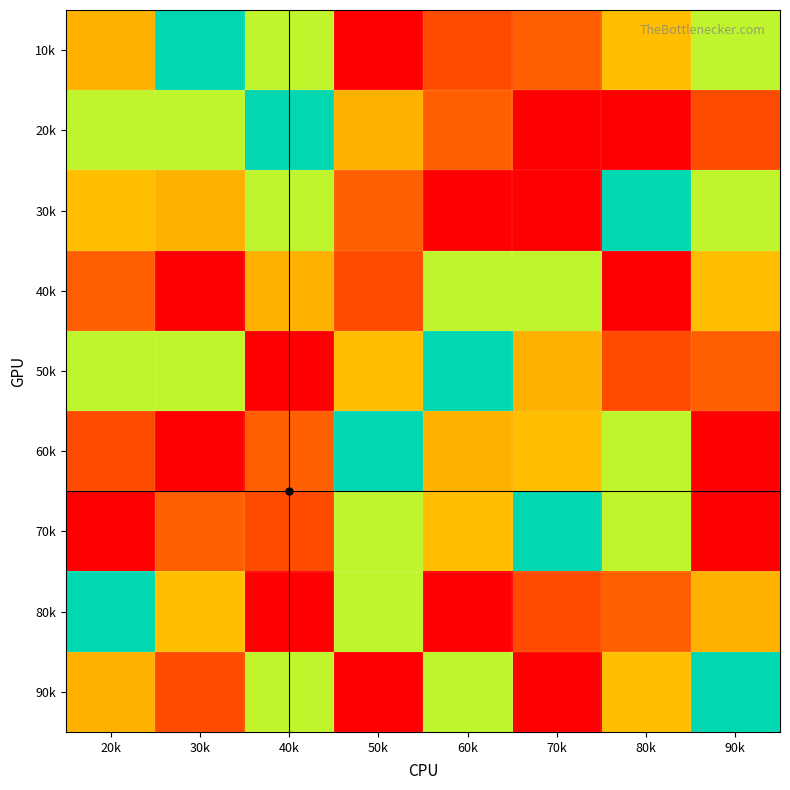

Which has a higher value, 80k or 50k?

50k